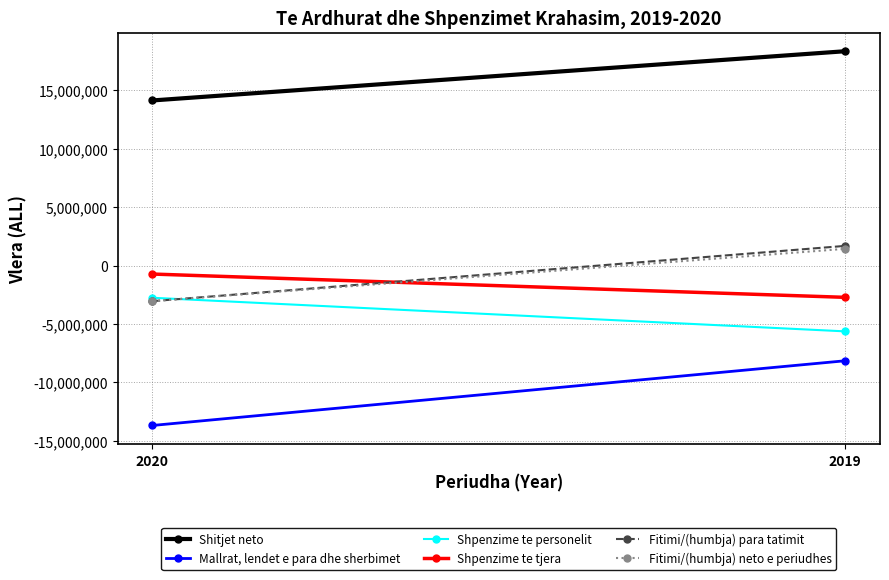

How many distinct data groups are displayed?

6